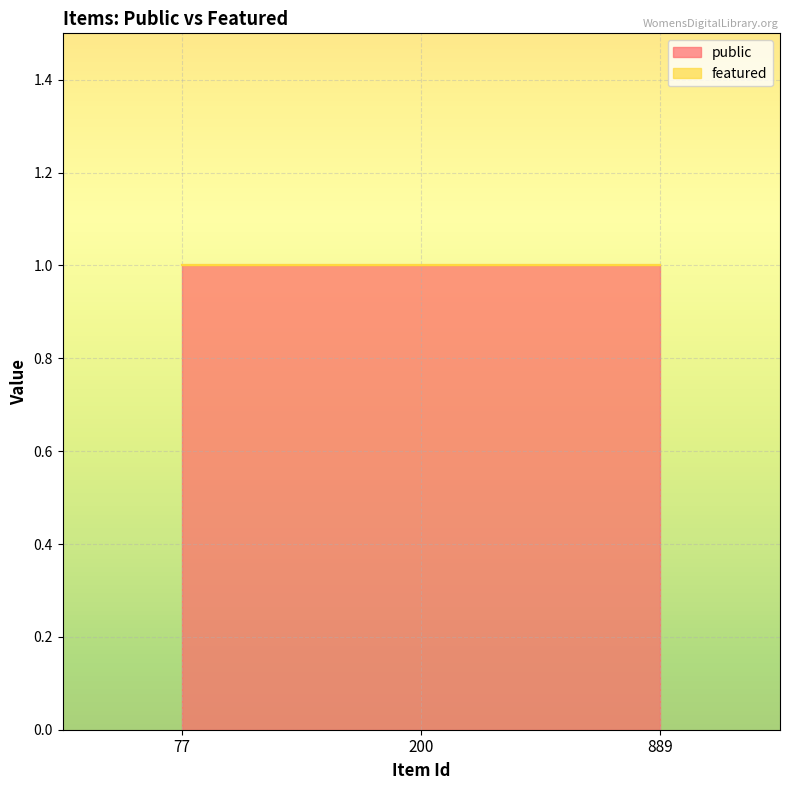

Is the value of featured at 889 greater than the value of public at 200?

No